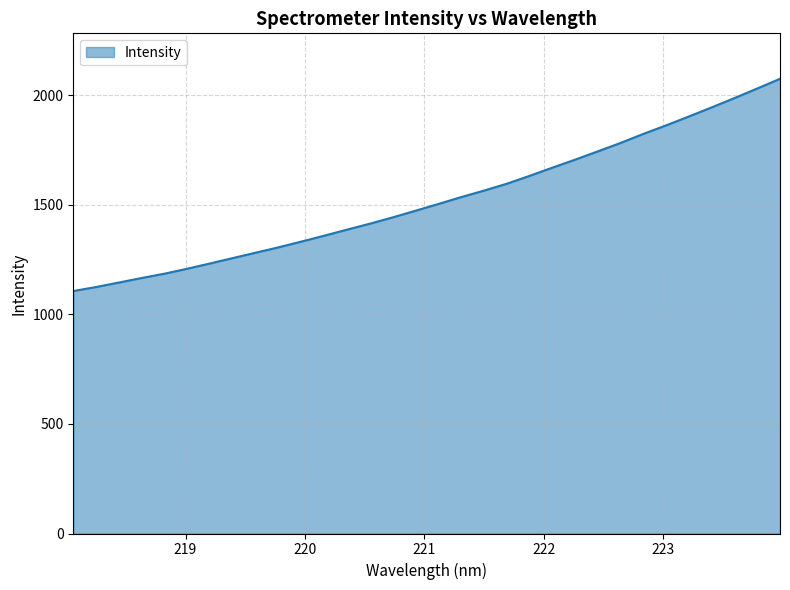

What is the smallest value displayed?

1106.4